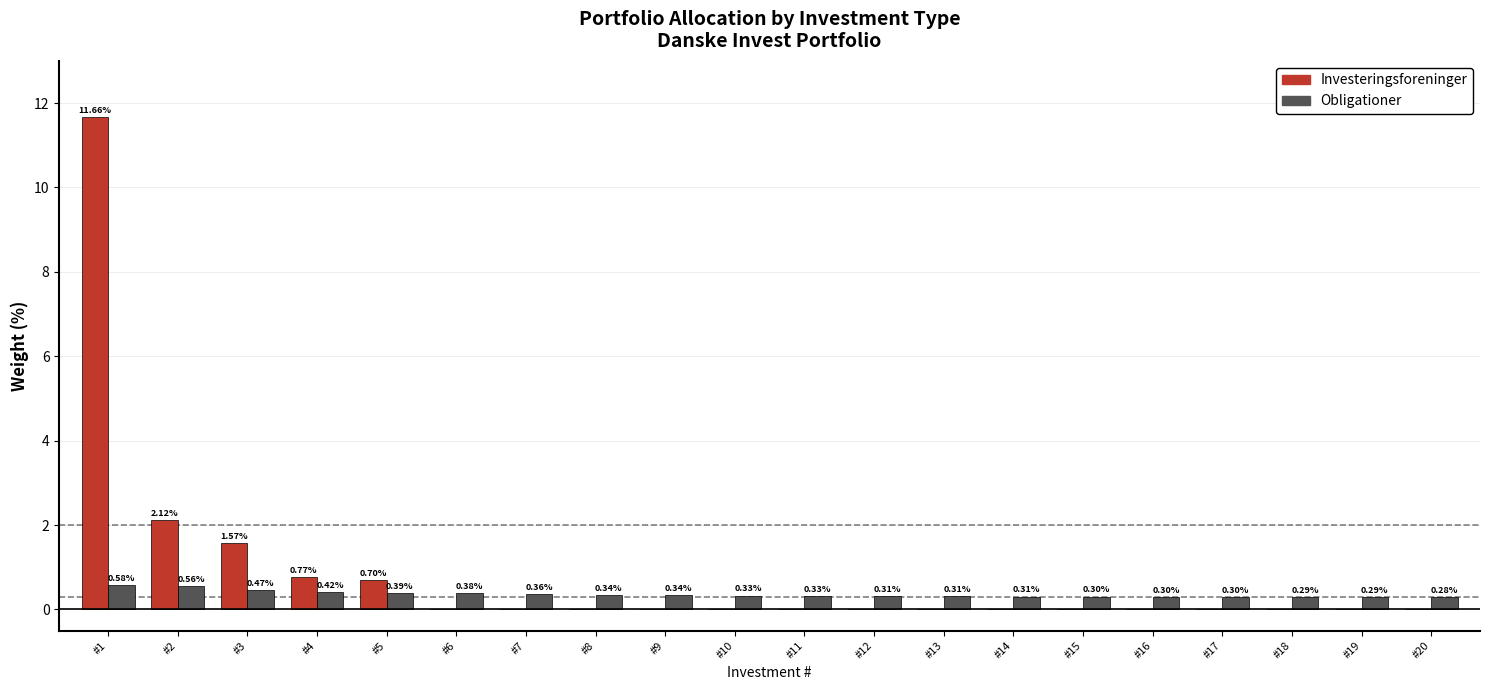

What is the spread (max minus min) of values at #8?

0.3